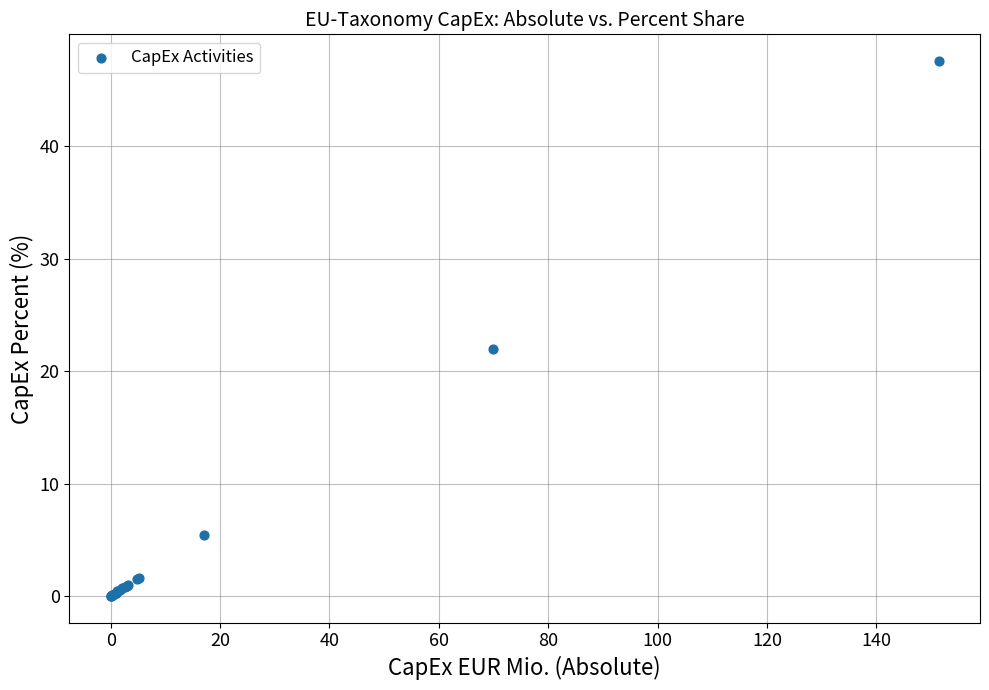

What Y value in the scatter plot is closest to 23?

22.0